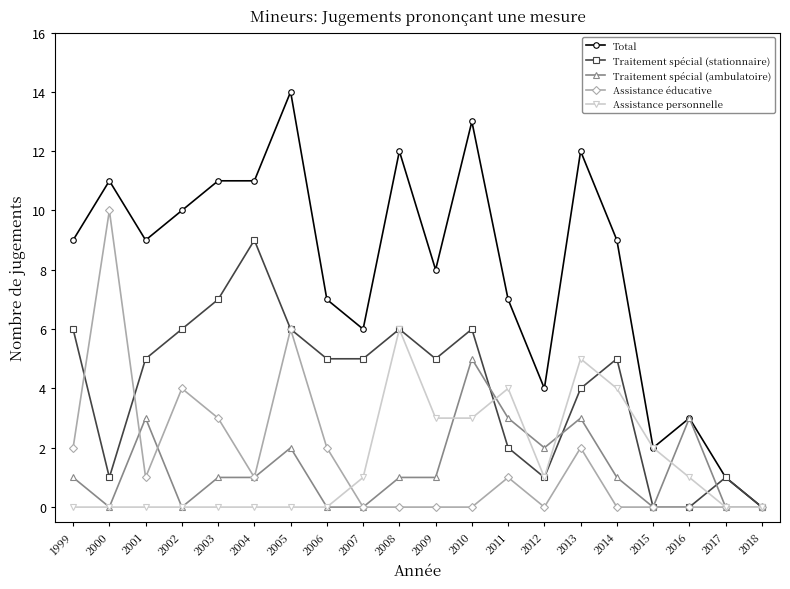

Is it true that Assistance éducative equals 6 at 2018?

False